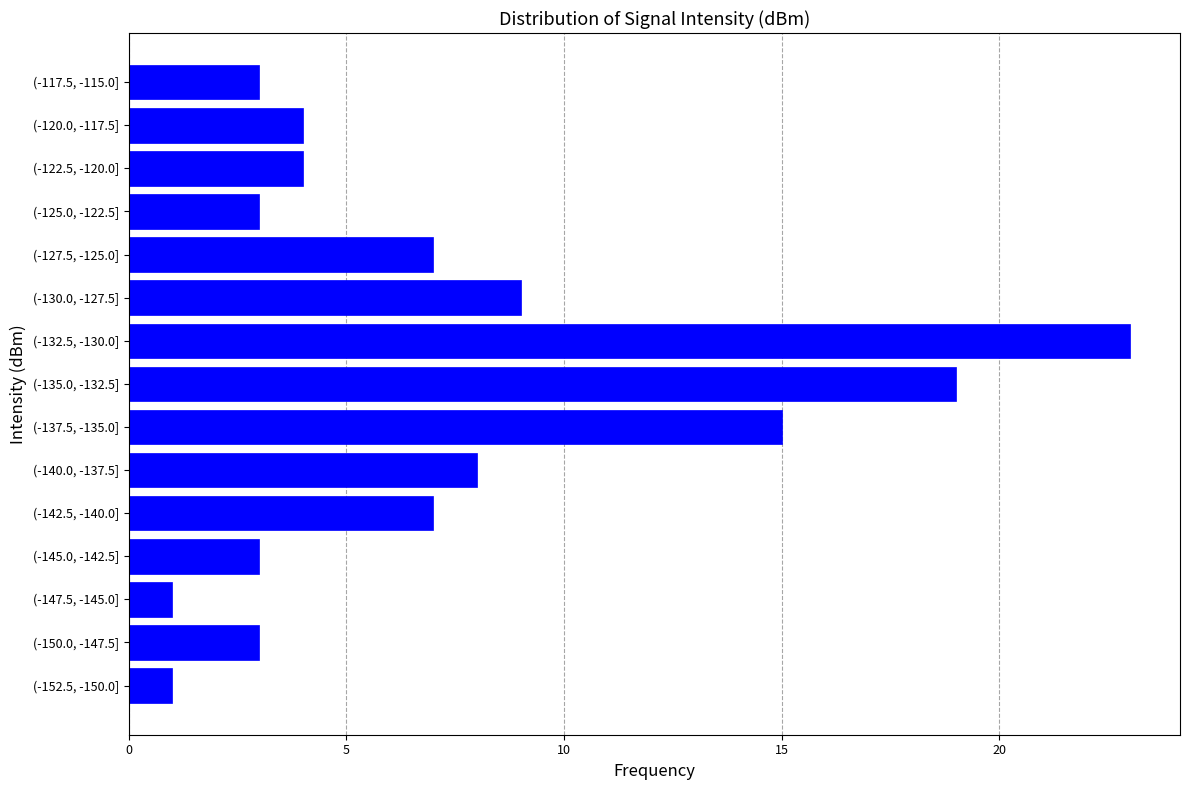

Reading bottom to top, transcribe all the data shown in this chart.

1	3	1	3	7	8	15	19	23	9	7	3	4	4	3